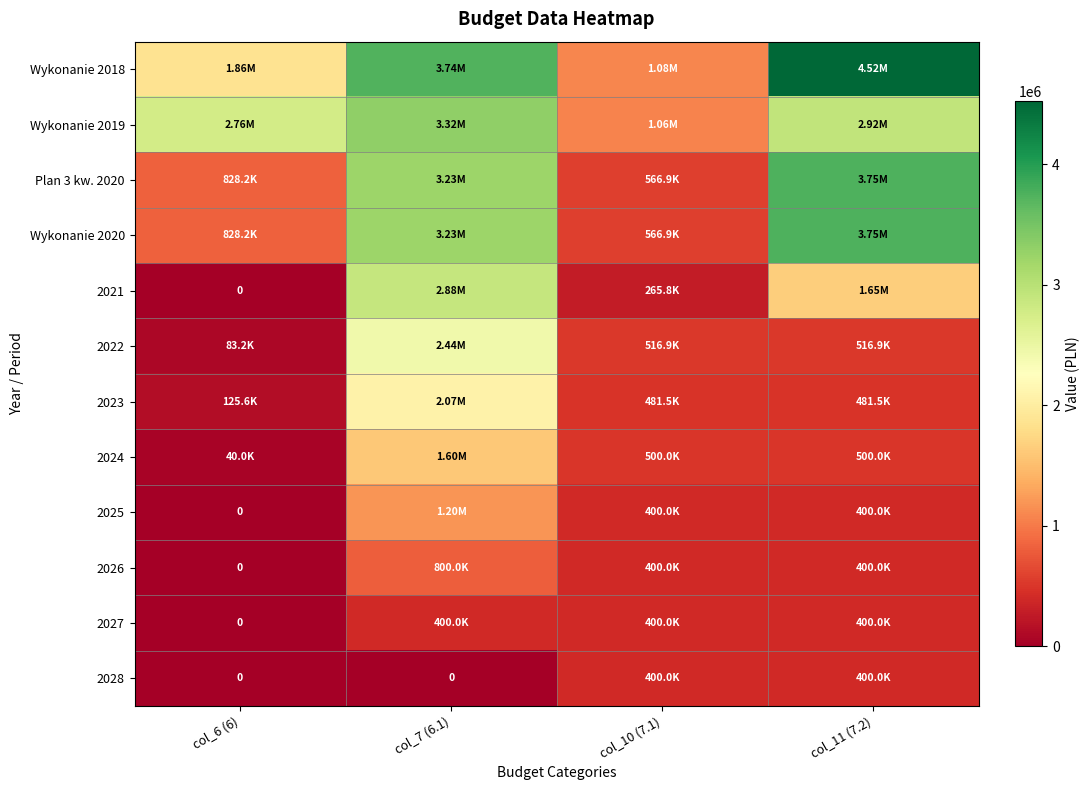

The value of 2021 at col_6 (6) is 1072334.0. True or false?

False